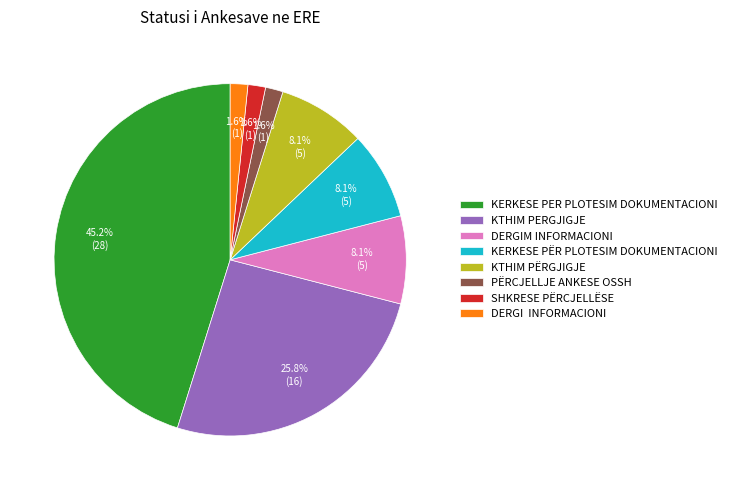

Does KERKESE PËR PLOTESIM DOKUMENTACIONI account for over 50% of the chart?

No